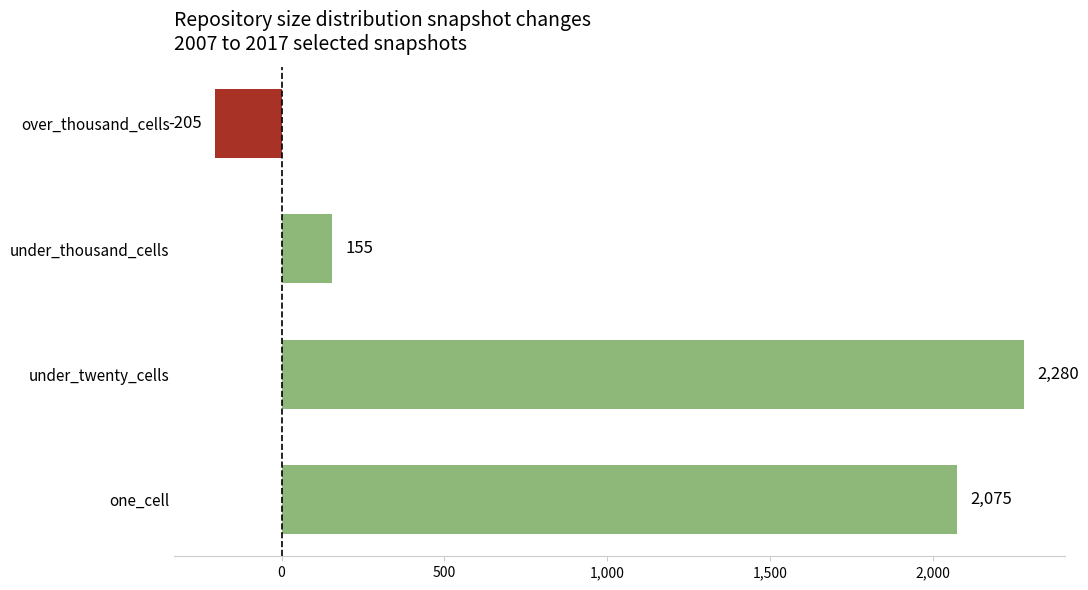

What is the change in value from one_cell to under_thousand_cells?

-1920